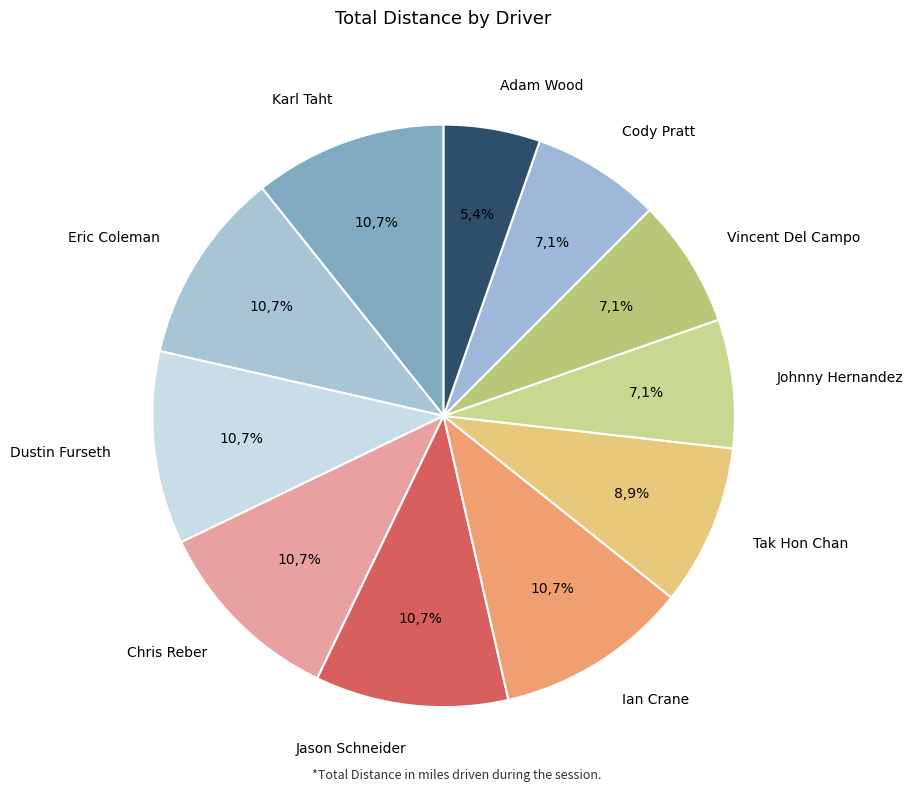

Rank the categories by value from highest to lowest.

Karl Taht, Eric Coleman, Dustin Furseth, Chris Reber, Jason Schneider, Ian Crane, Tak Hon Chan, Johnny Hernandez, Vincent Del Campo, Cody Pratt, Adam Wood